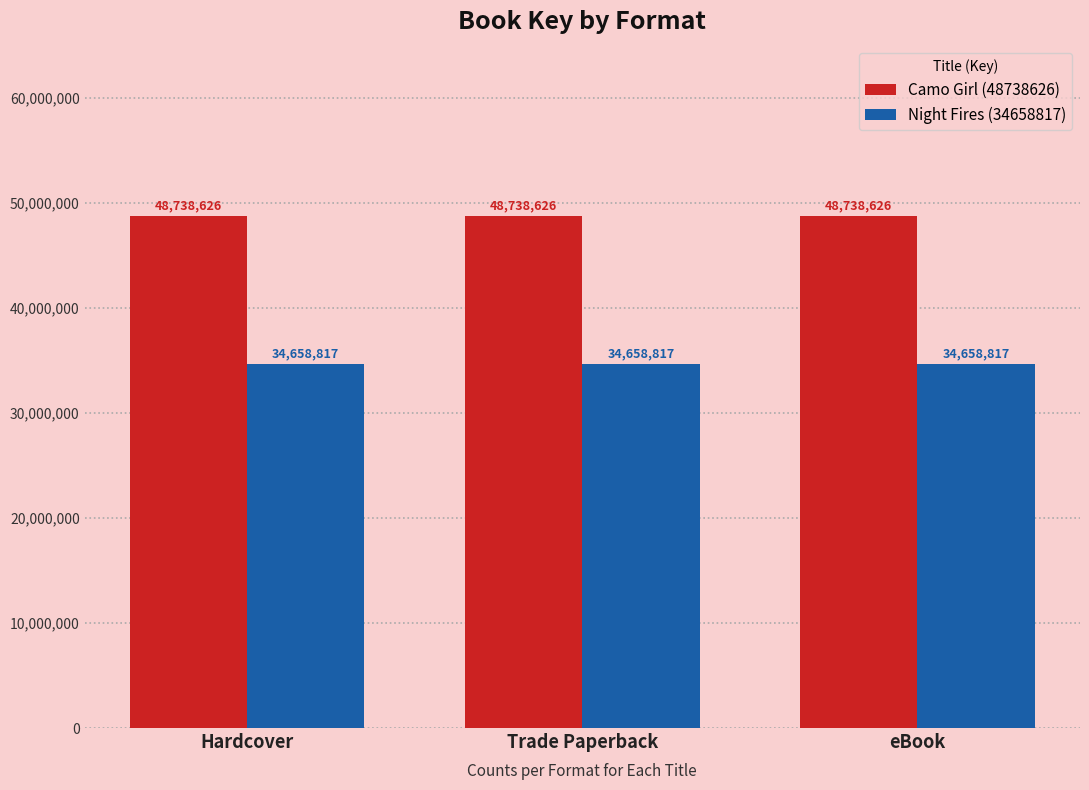

How many groups of bars are there?

3